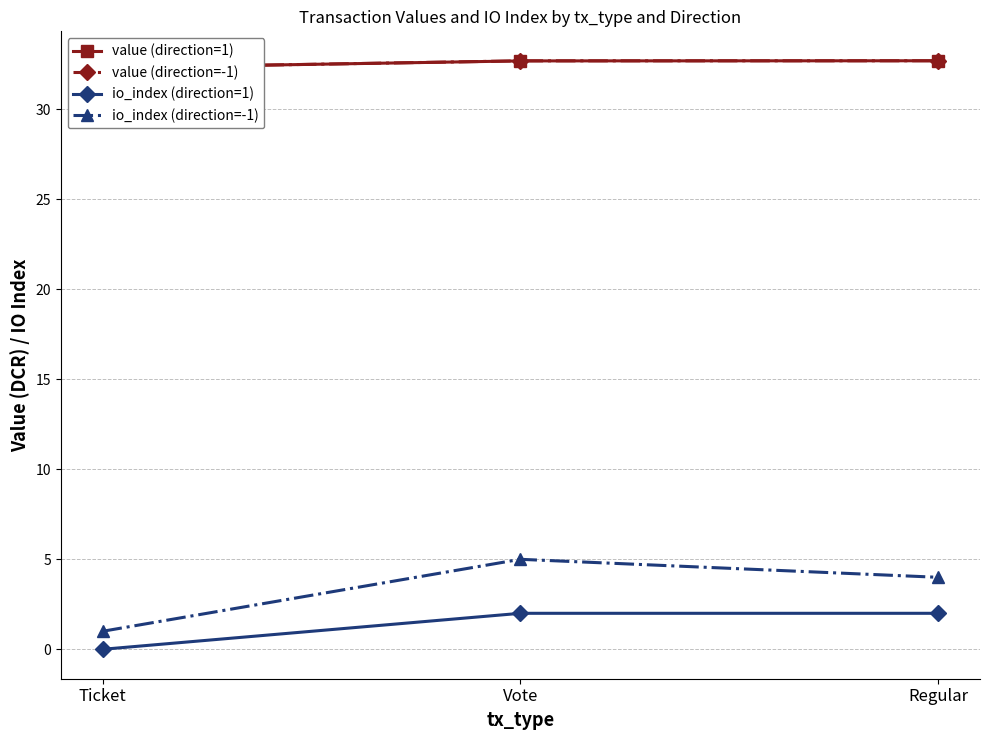

Is the value of value (direction=1) at Vote greater than the value of io_index (direction=1) at Ticket?

Yes